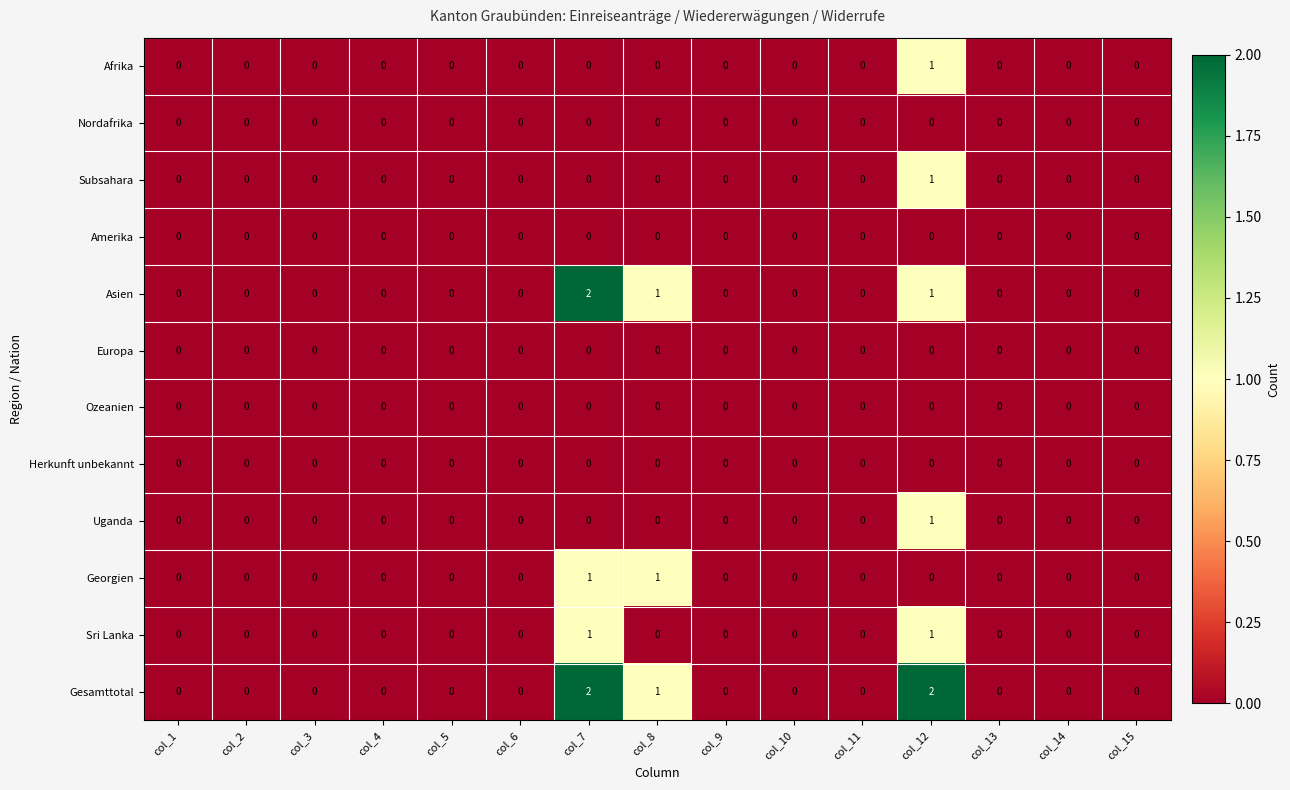

True or false: Asien has a value of 1 at col_1.

False